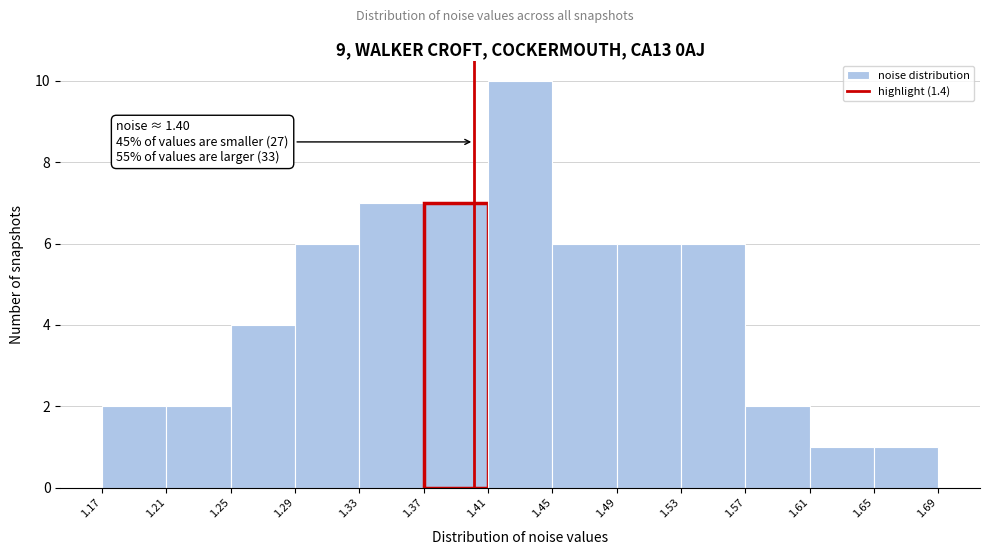

Over which range of the x-axis is the bar tallest?

1.41 to 1.45